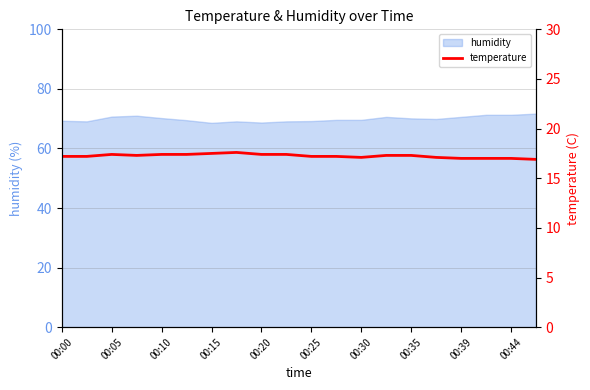

What is the highest value of the humidity series?

71.7